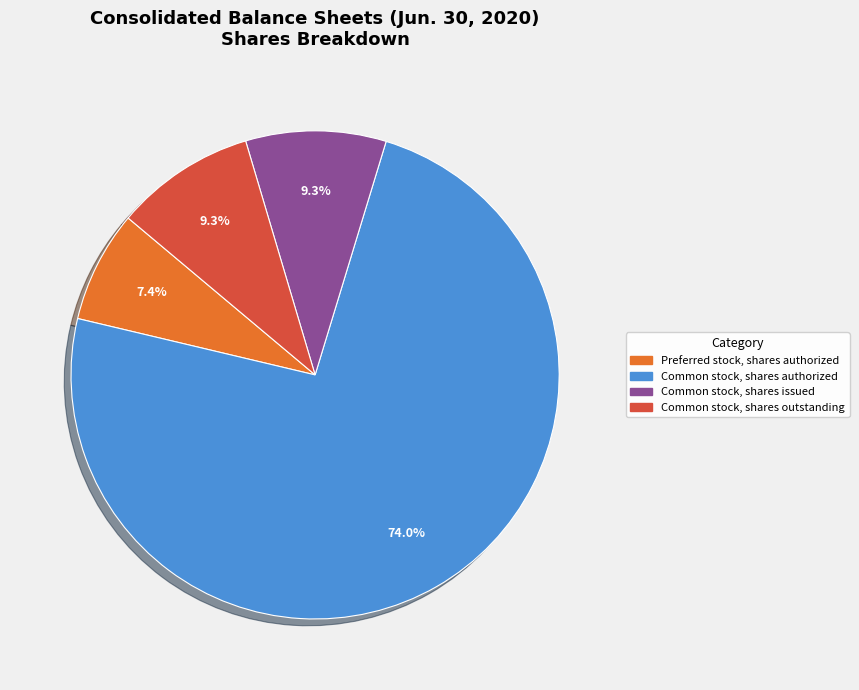

Is there a majority slice in this chart?

Yes